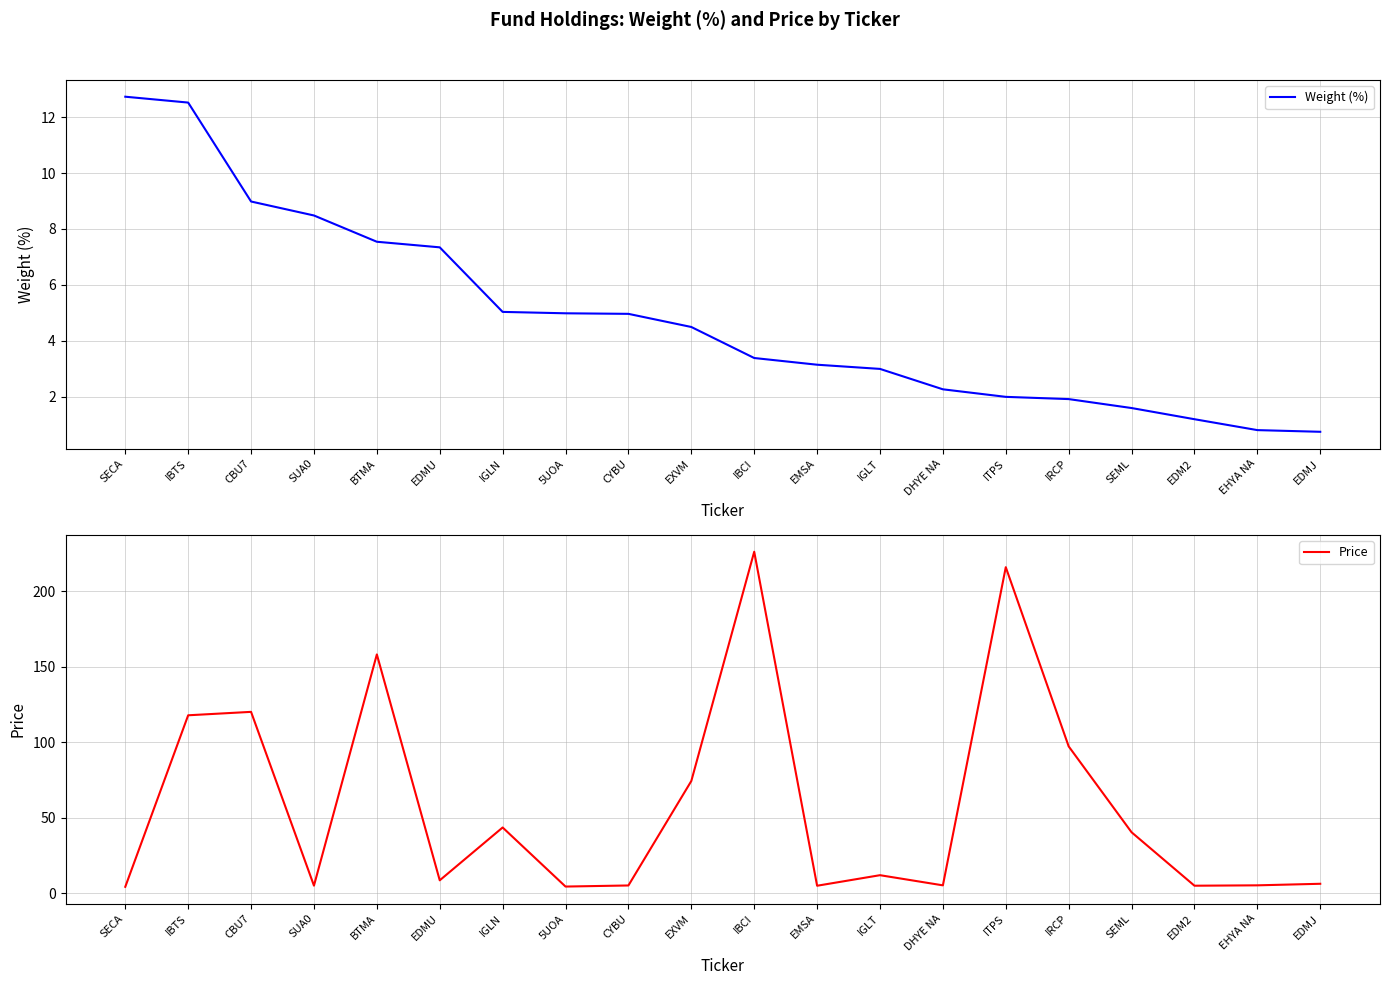

What is the average value of the Weight (%) series?

4.9